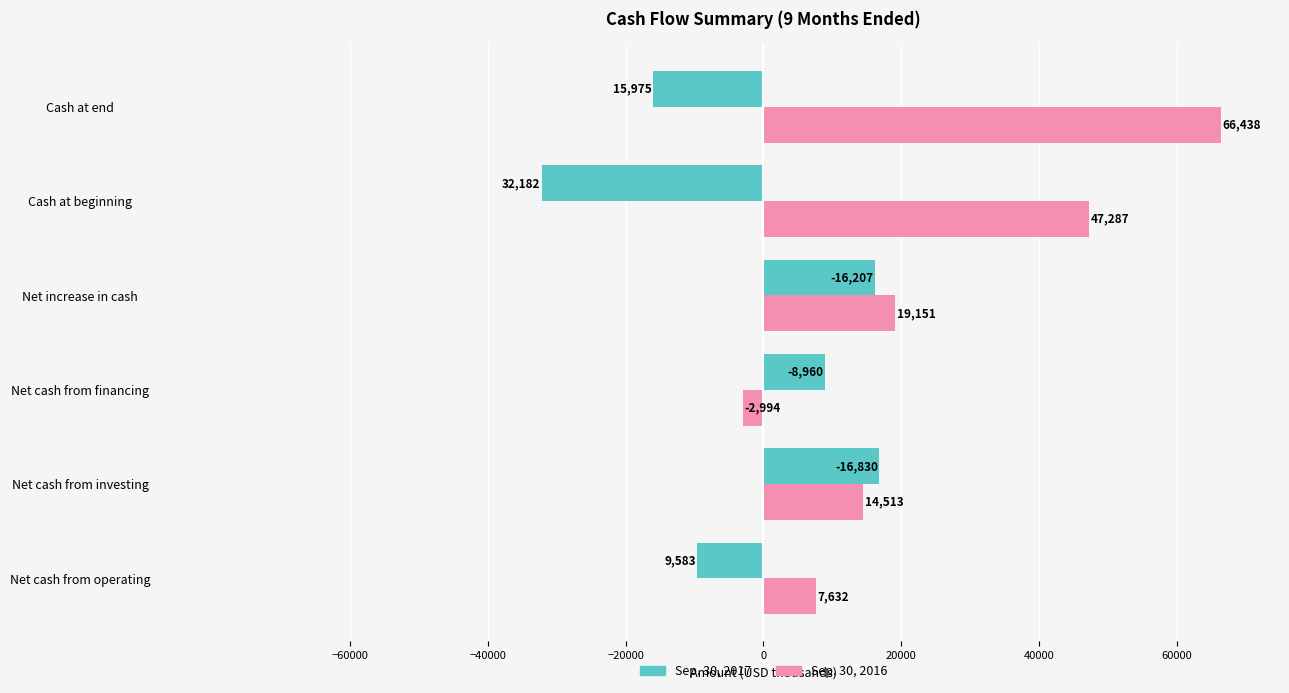

Which series has the widest spread of values?

Sep. 30, 2016